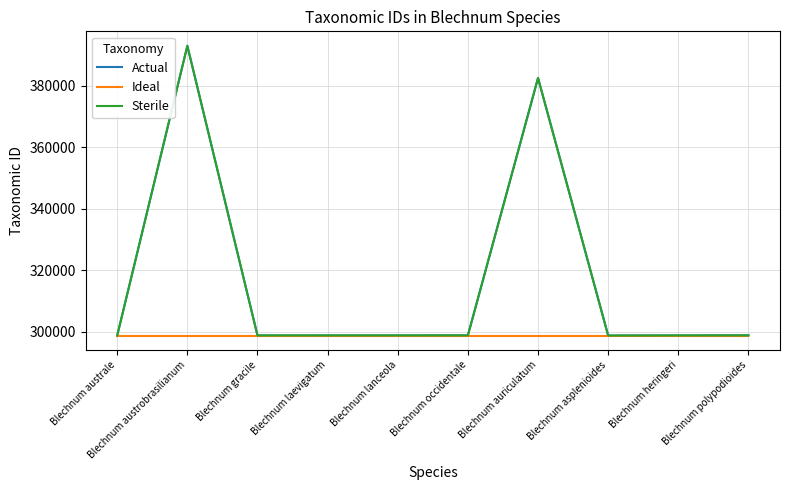

Is this an area chart (filled region under the line)?

No